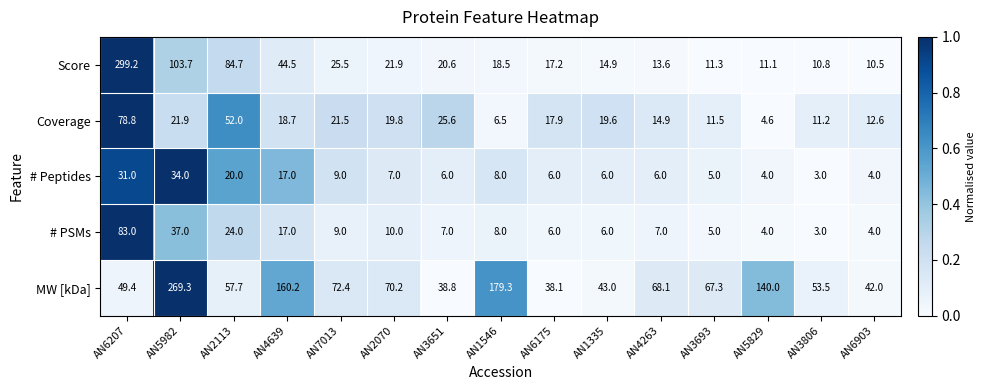

What is the difference between the highest and lowest values at AN3651?

32.8